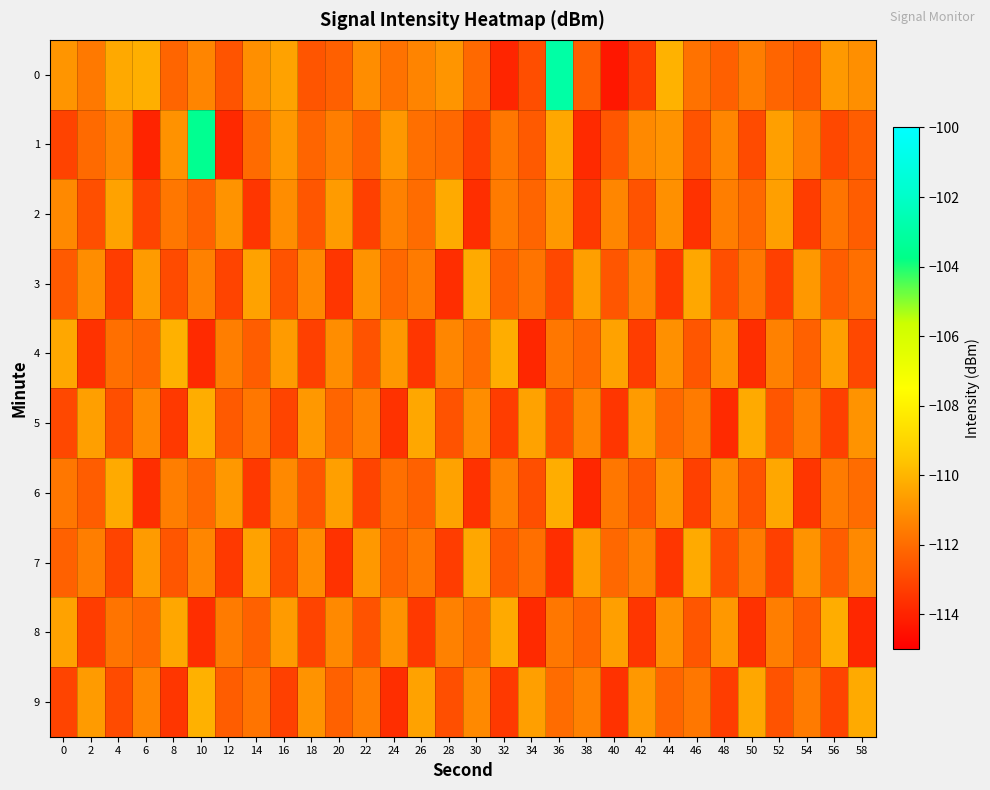

Reading left to right, transcribe all the data shown in this chart.

0: 0=-110.9	2=-111.7	4=-110.3	6=-110.1	8=-112.2	10=-111.3	12=-112.7	14=-111.0	16=-110.5	18=-112.7	20=-112.3	22=-111.1	24=-111.8	26=-111.4	28=-110.9	30=-112.1	32=-114.0	34=-112.8	36=-102.9	38=-112.3	40=-114.3	42=-113.3	44=-110.1	46=-111.8	48=-112.3	50=-111.5	52=-112.2	54=-112.5	56=-110.8	58=-111.0
1: 0=-113.1	2=-112.1	4=-111.3	6=-114.0	8=-111.0	10=-103.5	12=-113.8	14=-112.0	16=-110.8	18=-112.2	20=-111.5	22=-112.3	24=-110.8	26=-111.9	28=-112.1	30=-113.2	32=-111.7	34=-112.5	36=-110.4	38=-113.8	40=-112.6	42=-111.2	44=-110.9	46=-112.7	48=-111.3	50=-112.9	52=-110.6	54=-111.5	56=-113.0	58=-112.4
2: 0=-111.2	2=-112.8	4=-110.5	6=-113.1	8=-111.7	10=-112.3	12=-110.9	14=-113.5	16=-111.1	18=-112.6	20=-110.7	22=-113.2	24=-111.4	26=-112.0	28=-110.3	30=-113.7	32=-111.6	34=-112.2	36=-110.8	38=-113.4	40=-111.3	42=-112.7	44=-111.0	46=-113.6	48=-111.5	50=-112.1	52=-110.6	54=-113.3	56=-111.8	58=-112.4
3: 0=-112.5	2=-111.1	4=-113.3	6=-110.7	8=-112.9	10=-111.4	12=-113.1	14=-110.5	16=-112.7	18=-111.2	20=-113.5	22=-110.9	24=-112.1	26=-111.6	28=-113.7	30=-110.3	32=-112.3	34=-111.8	36=-113.0	38=-110.6	40=-112.6	42=-111.3	44=-113.4	46=-110.4	48=-112.8	50=-111.7	52=-113.2	54=-110.8	56=-112.4	58=-111.9
4: 0=-110.4	2=-113.6	4=-111.9	6=-112.2	8=-110.1	10=-113.8	12=-111.5	14=-112.4	16=-110.7	18=-113.2	20=-111.1	22=-112.7	24=-110.8	26=-113.5	28=-111.3	30=-112.0	32=-110.2	34=-113.9	36=-111.7	38=-112.1	40=-110.5	42=-113.3	44=-111.0	46=-112.6	48=-110.9	50=-113.7	52=-111.4	54=-112.3	56=-110.6	58=-113.0
5: 0=-113.0	2=-110.6	4=-112.8	6=-111.2	8=-113.4	10=-110.2	12=-112.5	14=-111.7	16=-113.1	18=-110.8	20=-112.2	22=-111.4	24=-113.6	26=-110.4	28=-112.7	30=-111.1	32=-113.3	34=-110.5	36=-112.9	38=-111.3	40=-113.5	42=-110.7	44=-112.1	46=-111.6	48=-113.8	50=-110.3	52=-112.6	54=-111.5	56=-113.2	58=-110.9
6: 0=-111.7	2=-112.4	4=-110.3	6=-113.7	8=-111.5	10=-112.1	12=-110.8	14=-113.4	16=-111.2	18=-112.6	20=-110.6	22=-113.1	24=-111.9	26=-112.3	28=-110.5	30=-113.6	32=-111.4	34=-112.8	36=-110.2	38=-113.9	40=-111.7	42=-112.5	44=-110.9	46=-113.2	48=-111.1	50=-112.7	52=-110.4	54=-113.5	56=-111.6	58=-112.0
7: 0=-112.3	2=-111.5	4=-113.1	6=-110.7	8=-112.6	10=-111.3	12=-113.4	14=-110.5	16=-112.9	18=-111.1	20=-113.6	22=-110.8	24=-112.2	26=-111.7	28=-113.3	30=-110.4	32=-112.5	34=-111.9	36=-113.7	38=-110.6	40=-112.1	42=-111.4	44=-113.5	46=-110.3	48=-112.8	50=-111.6	52=-113.2	54=-110.9	56=-112.4	58=-111.2
8: 0=-110.5	2=-113.3	4=-111.8	6=-112.1	8=-110.4	10=-113.7	12=-111.6	14=-112.3	16=-110.7	18=-113.1	20=-111.2	22=-112.7	24=-110.9	26=-113.4	28=-111.4	30=-112.0	32=-110.3	34=-113.8	36=-111.7	38=-112.2	40=-110.6	42=-113.5	44=-111.0	46=-112.6	48=-110.8	50=-113.6	52=-111.5	54=-112.4	56=-110.2	58=-113.9
9: 0=-113.1	2=-110.7	4=-112.9	6=-111.3	8=-113.5	10=-110.1	12=-112.4	14=-111.8	16=-113.2	18=-110.9	20=-112.3	22=-111.5	24=-113.7	26=-110.5	28=-112.8	30=-111.2	32=-113.4	34=-110.6	36=-112.0	38=-111.4	40=-113.6	42=-110.8	44=-112.2	46=-111.7	48=-113.3	50=-110.4	52=-112.7	54=-111.6	56=-113.1	58=-110.3